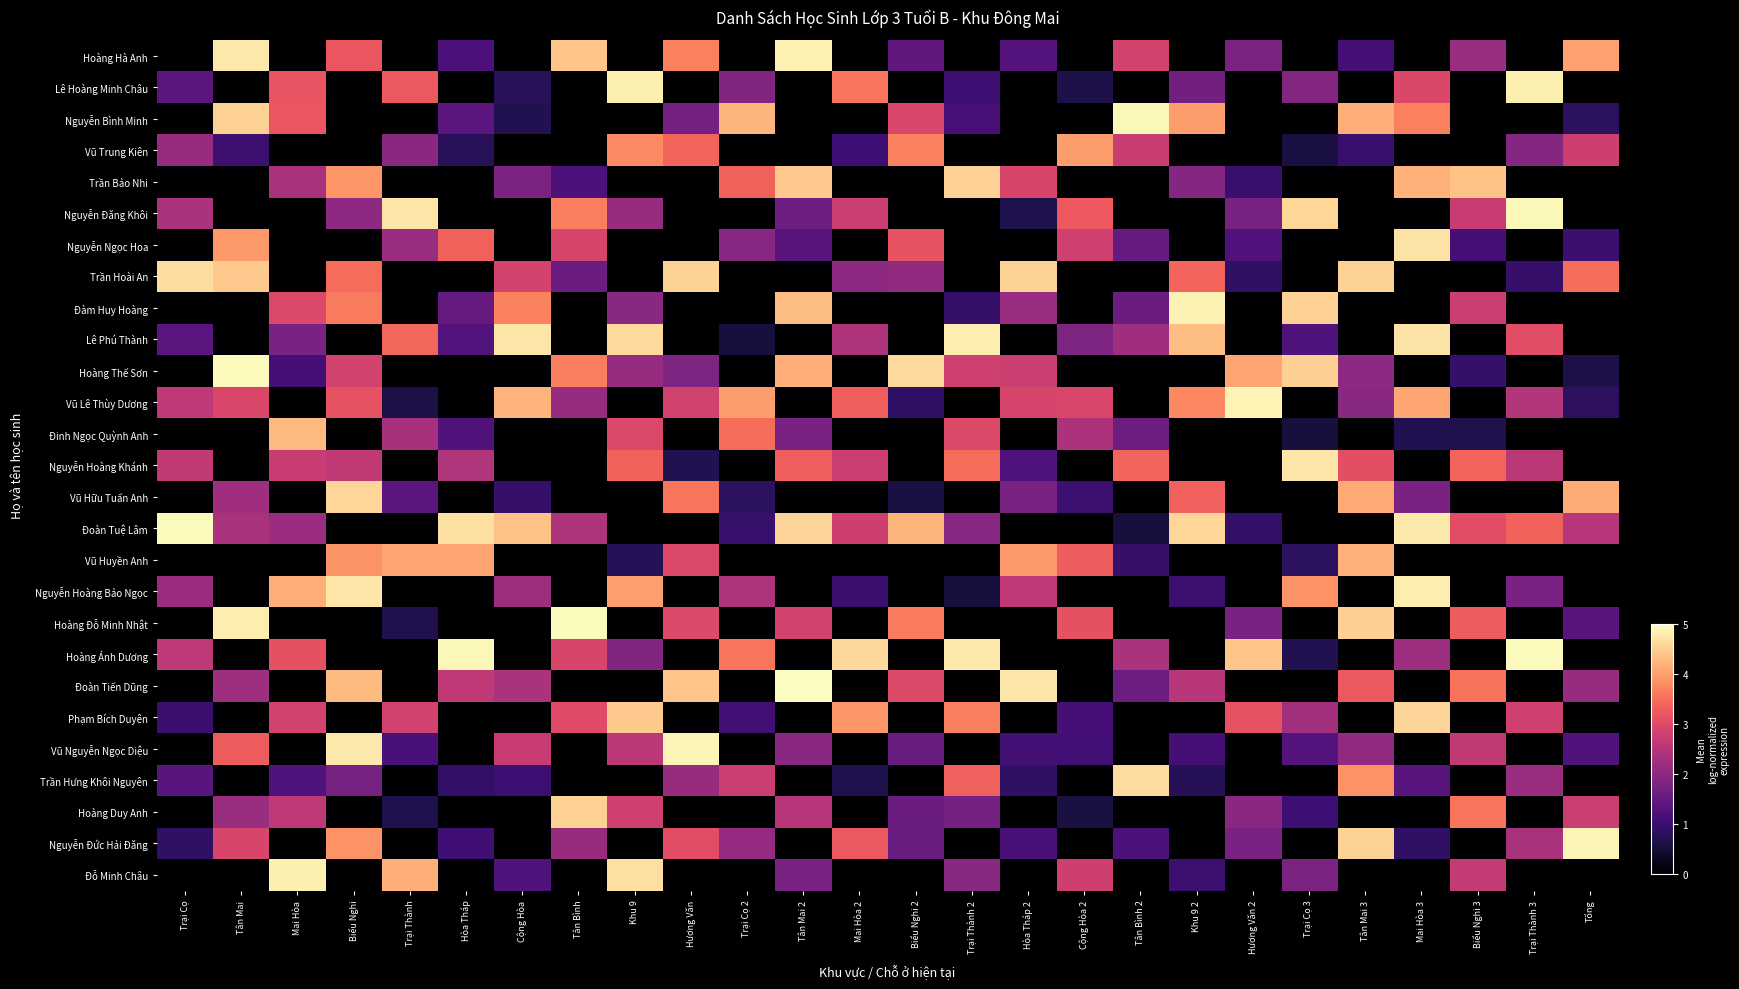

Reading left to right, transcribe all the data shown in this chart.

Hoàng Hà Anh: Trại Cọ=0.0	Tân Mai=4.8	Mai Hòa=0.0	Biểu Nghi=3.2	Trại Thành=0.0	Hòa Tháp=1.2	Cộng Hòa=0.0	Tân Bình=4.4	Khu 9=0.0	Hương Văn=3.7	Trại Cọ 2=0.0	Tân Mai 2=4.9	Mai Hòa 2=0.0	Biểu Nghi 2=1.5	Trại Thành 2=0.0	Hòa Tháp 2=1.3	Cộng Hòa 2=0.0	Tân Bình 2=2.9	Khu 9 2=0.0	Hương Văn 2=1.8	Trại Cọ 3=0.0	Tân Mai 3=1.1	Mai Hòa 3=0.0	Biểu Nghi 3=2.1	Trại Thành 3=0.0	Tổng=4.0
Lê Hoàng Minh Châu: Trại Cọ=1.4	Tân Mai=0.0	Mai Hòa=3.2	Biểu Nghi=0.0	Trại Thành=3.2	Hòa Tháp=0.0	Cộng Hòa=0.8	Tân Bình=0.0	Khu 9=4.8	Hương Văn=0.0	Trại Cọ 2=1.9	Tân Mai 2=0.0	Mai Hòa 2=3.6	Biểu Nghi 2=0.0	Trại Thành 2=1.0	Hòa Tháp 2=0.0	Cộng Hòa 2=0.7	Tân Bình 2=0.0	Khu 9 2=1.7	Hương Văn 2=0.0	Trại Cọ 3=1.9	Tân Mai 3=0.0	Mai Hòa 3=3.0	Biểu Nghi 3=0.0	Trại Thành 3=4.9	Tổng=0.0
Nguyễn Bình Minh: Trại Cọ=0.0	Tân Mai=4.5	Mai Hòa=3.2	Biểu Nghi=0.0	Trại Thành=0.0	Hòa Tháp=1.4	Cộng Hòa=0.7	Tân Bình=0.0	Khu 9=0.0	Hương Văn=1.7	Trại Cọ 2=4.2	Tân Mai 2=0.0	Mai Hòa 2=0.0	Biểu Nghi 2=2.9	Trại Thành 2=1.1	Hòa Tháp 2=0.0	Cộng Hòa 2=0.0	Tân Bình 2=4.9	Khu 9 2=4.0	Hương Văn 2=0.0	Trại Cọ 3=0.0	Tân Mai 3=4.2	Mai Hòa 3=3.7	Biểu Nghi 3=0.0	Trại Thành 3=0.0	Tổng=0.8
Vũ Trung Kiên: Trại Cọ=2.1	Tân Mai=1.0	Mai Hòa=0.0	Biểu Nghi=0.0	Trại Thành=2.0	Hòa Tháp=0.8	Cộng Hòa=0.0	Tân Bình=0.0	Khu 9=3.8	Hương Văn=3.4	Trại Cọ 2=0.0	Tân Mai 2=0.0	Mai Hòa 2=1.0	Biểu Nghi 2=3.7	Trại Thành 2=0.0	Hòa Tháp 2=0.0	Cộng Hòa 2=4.0	Tân Bình 2=2.7	Khu 9 2=0.0	Hương Văn 2=0.0	Trại Cọ 3=0.6	Tân Mai 3=1.0	Mai Hòa 3=0.0	Biểu Nghi 3=0.0	Trại Thành 3=1.9	Tổng=2.8
Trần Bảo Nhi: Trại Cọ=0.0	Tân Mai=0.0	Mai Hòa=2.3	Biểu Nghi=3.9	Trại Thành=0.0	Hòa Tháp=0.0	Cộng Hòa=1.8	Tân Bình=1.2	Khu 9=0.0	Hương Văn=0.0	Trại Cọ 2=3.4	Tân Mai 2=4.4	Mai Hòa 2=0.0	Biểu Nghi 2=0.0	Trại Thành 2=4.5	Hòa Tháp 2=2.9	Cộng Hòa 2=0.0	Tân Bình 2=0.0	Khu 9 2=1.9	Hương Văn 2=1.0	Trại Cọ 3=0.0	Tân Mai 3=0.0	Mai Hòa 3=4.2	Biểu Nghi 3=4.4	Trại Thành 3=0.0	Tổng=0.0
Nguyễn Đăng Khôi: Trại Cọ=2.4	Tân Mai=0.0	Mai Hòa=0.0	Biểu Nghi=2.0	Trại Thành=4.7	Hòa Tháp=0.0	Cộng Hòa=0.0	Tân Bình=3.7	Khu 9=2.1	Hương Văn=0.0	Trại Cọ 2=0.0	Tân Mai 2=1.6	Mai Hòa 2=2.7	Biểu Nghi 2=0.0	Trại Thành 2=0.0	Hòa Tháp 2=0.7	Cộng Hòa 2=3.2	Tân Bình 2=0.0	Khu 9 2=0.0	Hương Văn 2=1.8	Trại Cọ 3=4.6	Tân Mai 3=0.0	Mai Hòa 3=0.0	Biểu Nghi 3=2.7	Trại Thành 3=4.9	Tổng=0.0
Nguyễn Ngọc Hoa: Trại Cọ=0.0	Tân Mai=3.9	Mai Hòa=0.0	Biểu Nghi=0.0	Trại Thành=2.2	Hòa Tháp=3.3	Cộng Hòa=0.0	Tân Bình=2.9	Khu 9=0.0	Hương Văn=0.0	Trại Cọ 2=1.9	Tân Mai 2=1.3	Mai Hòa 2=0.0	Biểu Nghi 2=3.2	Trại Thành 2=0.0	Hòa Tháp 2=0.0	Cộng Hòa 2=2.8	Tân Bình 2=1.5	Khu 9 2=0.0	Hương Văn 2=1.3	Trại Cọ 3=0.0	Tân Mai 3=0.0	Mai Hòa 3=4.7	Biểu Nghi 3=1.1	Trại Thành 3=0.0	Tổng=1.0
Trần Hoài An: Trại Cọ=4.7	Tân Mai=4.4	Mai Hòa=0.0	Biểu Nghi=3.5	Trại Thành=0.0	Hòa Tháp=0.0	Cộng Hòa=2.9	Tân Bình=1.6	Khu 9=0.0	Hương Văn=4.5	Trại Cọ 2=0.0	Tân Mai 2=0.0	Mai Hòa 2=2.0	Biểu Nghi 2=2.1	Trại Thành 2=0.0	Hòa Tháp 2=4.5	Cộng Hòa 2=0.0	Tân Bình 2=0.0	Khu 9 2=3.4	Hương Văn 2=0.9	Trại Cọ 3=0.0	Tân Mai 3=4.5	Mai Hòa 3=0.0	Biểu Nghi 3=0.0	Trại Thành 3=1.0	Tổng=3.5
Đàm Huy Hoàng: Trại Cọ=0.0	Tân Mai=0.0	Mai Hòa=3.0	Biểu Nghi=3.6	Trại Thành=0.0	Hòa Tháp=1.5	Cộng Hòa=3.7	Tân Bình=0.0	Khu 9=2.0	Hương Văn=0.0	Trại Cọ 2=0.0	Tân Mai 2=4.3	Mai Hòa 2=0.0	Biểu Nghi 2=0.0	Trại Thành 2=0.9	Hòa Tháp 2=2.2	Cộng Hòa 2=0.0	Tân Bình 2=1.6	Khu 9 2=4.9	Hương Văn 2=0.0	Trại Cọ 3=4.5	Tân Mai 3=0.0	Mai Hòa 3=0.0	Biểu Nghi 3=2.8	Trại Thành 3=0.0	Tổng=0.0
Lê Phú Thành: Trại Cọ=1.4	Tân Mai=0.0	Mai Hòa=1.8	Biểu Nghi=0.0	Trại Thành=3.4	Hòa Tháp=1.3	Cộng Hòa=4.7	Tân Bình=0.0	Khu 9=4.6	Hương Văn=0.0	Trại Cọ 2=0.6	Tân Mai 2=0.0	Mai Hòa 2=2.4	Biểu Nghi 2=0.0	Trại Thành 2=4.8	Hòa Tháp 2=0.0	Cộng Hòa 2=1.8	Tân Bình 2=2.2	Khu 9 2=4.3	Hương Văn 2=0.0	Trại Cọ 3=1.3	Tân Mai 3=0.0	Mai Hòa 3=4.7	Biểu Nghi 3=0.0	Trại Thành 3=3.1	Tổng=0.0
Hoàng Thế Sơn: Trại Cọ=0.0	Tân Mai=5.0	Mai Hòa=1.1	Biểu Nghi=2.8	Trại Thành=0.0	Hòa Tháp=0.0	Cộng Hòa=0.0	Tân Bình=3.7	Khu 9=2.1	Hương Văn=1.8	Trại Cọ 2=0.0	Tân Mai 2=4.1	Mai Hòa 2=0.0	Biểu Nghi 2=4.6	Trại Thành 2=2.8	Hòa Tháp 2=2.8	Cộng Hòa 2=0.0	Tân Bình 2=0.0	Khu 9 2=0.0	Hương Văn 2=4.1	Trại Cọ 3=4.5	Tân Mai 3=2.0	Mai Hòa 3=0.0	Biểu Nghi 3=0.9	Trại Thành 3=0.0	Tổng=0.7
Vũ Lê Thùy Dương: Trại Cọ=2.6	Tân Mai=2.9	Mai Hòa=0.0	Biểu Nghi=3.2	Trại Thành=0.6	Hòa Tháp=0.0	Cộng Hòa=4.2	Tân Bình=2.1	Khu 9=0.0	Hương Văn=2.9	Trại Cọ 2=4.0	Tân Mai 2=0.0	Mai Hòa 2=3.3	Biểu Nghi 2=0.9	Trại Thành 2=0.0	Hòa Tháp 2=2.9	Cộng Hòa 2=2.9	Tân Bình 2=0.0	Khu 9 2=3.8	Hương Văn 2=4.9	Trại Cọ 3=0.0	Tân Mai 3=2.0	Mai Hòa 3=4.1	Biểu Nghi 3=0.0	Trại Thành 3=2.5	Tổng=0.9
Đinh Ngọc Quỳnh Anh: Trại Cọ=0.0	Tân Mai=0.0	Mai Hòa=4.3	Biểu Nghi=0.0	Trại Thành=2.3	Hòa Tháp=1.3	Cộng Hòa=0.0	Tân Bình=0.0	Khu 9=3.0	Hương Văn=0.0	Trại Cọ 2=3.5	Tân Mai 2=1.8	Mai Hòa 2=0.0	Biểu Nghi 2=0.0	Trại Thành 2=3.0	Hòa Tháp 2=0.0	Cộng Hòa 2=2.4	Tân Bình 2=1.6	Khu 9 2=0.0	Hương Văn 2=0.0	Trại Cọ 3=0.6	Tân Mai 3=0.0	Mai Hòa 3=0.7	Biểu Nghi 3=0.7	Trại Thành 3=0.0	Tổng=0.0
Nguyễn Hoàng Khánh: Trại Cọ=2.6	Tân Mai=0.0	Mai Hòa=2.7	Biểu Nghi=2.6	Trại Thành=0.0	Hòa Tháp=2.5	Cộng Hòa=0.0	Tân Bình=0.0	Khu 9=3.4	Hương Văn=0.7	Trại Cọ 2=0.0	Tân Mai 2=3.3	Mai Hòa 2=2.8	Biểu Nghi 2=0.0	Trại Thành 2=3.5	Hòa Tháp 2=1.2	Cộng Hòa 2=0.0	Tân Bình 2=3.4	Khu 9 2=0.0	Hương Văn 2=0.0	Trại Cọ 3=4.7	Tân Mai 3=3.1	Mai Hòa 3=0.0	Biểu Nghi 3=3.4	Trại Thành 3=2.6	Tổng=0.0
Vũ Hữu Tuấn Anh: Trại Cọ=0.0	Tân Mai=2.2	Mai Hòa=0.0	Biểu Nghi=4.6	Trại Thành=1.4	Hòa Tháp=0.0	Cộng Hòa=1.0	Tân Bình=0.0	Khu 9=0.0	Hương Văn=3.6	Trại Cọ 2=0.8	Tân Mai 2=0.0	Mai Hòa 2=0.0	Biểu Nghi 2=0.6	Trại Thành 2=0.0	Hòa Tháp 2=1.8	Cộng Hòa 2=1.0	Tân Bình 2=0.0	Khu 9 2=3.3	Hương Văn 2=0.0	Trại Cọ 3=0.0	Tân Mai 3=4.1	Mai Hòa 3=1.8	Biểu Nghi 3=0.0	Trại Thành 3=0.0	Tổng=4.1
Đoàn Tuệ Lâm: Trại Cọ=5.0	Tân Mai=2.4	Mai Hòa=2.2	Biểu Nghi=0.0	Trại Thành=0.0	Hòa Tháp=4.7	Cộng Hòa=4.4	Tân Bình=2.4	Khu 9=0.0	Hương Văn=0.0	Trại Cọ 2=1.0	Tân Mai 2=4.6	Mai Hòa 2=2.8	Biểu Nghi 2=4.2	Trại Thành 2=1.9	Hòa Tháp 2=0.0	Cộng Hòa 2=0.0	Tân Bình 2=0.5	Khu 9 2=4.6	Hương Văn 2=0.9	Trại Cọ 3=0.0	Tân Mai 3=0.0	Mai Hòa 3=4.8	Biểu Nghi 3=3.1	Trại Thành 3=3.3	Tổng=2.5
Vũ Huyền Anh: Trại Cọ=0.0	Tân Mai=0.0	Mai Hòa=0.0	Biểu Nghi=3.9	Trại Thành=4.1	Hòa Tháp=4.1	Cộng Hòa=0.0	Tân Bình=0.0	Khu 9=0.8	Hương Văn=3.0	Trại Cọ 2=0.0	Tân Mai 2=0.0	Mai Hòa 2=0.0	Biểu Nghi 2=0.0	Trại Thành 2=0.0	Hòa Tháp 2=3.9	Cộng Hòa 2=3.3	Tân Bình 2=1.0	Khu 9 2=0.0	Hương Văn 2=0.0	Trại Cọ 3=0.8	Tân Mai 3=4.2	Mai Hòa 3=0.0	Biểu Nghi 3=0.0	Trại Thành 3=0.0	Tổng=0.0
Nguyễn Hoàng Bảo Ngọc: Trại Cọ=2.2	Tân Mai=0.0	Mai Hòa=4.2	Biểu Nghi=4.8	Trại Thành=0.0	Hòa Tháp=0.0	Cộng Hòa=2.2	Tân Bình=0.0	Khu 9=4.0	Hương Văn=0.0	Trại Cọ 2=2.4	Tân Mai 2=0.0	Mai Hòa 2=1.0	Biểu Nghi 2=0.0	Trại Thành 2=0.6	Hòa Tháp 2=2.6	Cộng Hòa 2=0.0	Tân Bình 2=0.0	Khu 9 2=1.0	Hương Văn 2=0.0	Trại Cọ 3=3.9	Tân Mai 3=0.0	Mai Hòa 3=4.8	Biểu Nghi 3=0.0	Trại Thành 3=1.8	Tổng=0.0
Hoàng Đỗ Minh Nhật: Trại Cọ=0.0	Tân Mai=4.8	Mai Hòa=0.0	Biểu Nghi=0.0	Trại Thành=0.7	Hòa Tháp=0.0	Cộng Hòa=0.0	Tân Bình=5.0	Khu 9=0.0	Hương Văn=3.0	Trại Cọ 2=0.0	Tân Mai 2=2.9	Mai Hòa 2=0.0	Biểu Nghi 2=3.6	Trại Thành 2=0.0	Hòa Tháp 2=0.0	Cộng Hòa 2=3.1	Tân Bình 2=0.0	Khu 9 2=0.0	Hương Văn 2=1.8	Trại Cọ 3=0.0	Tân Mai 3=4.5	Mai Hòa 3=0.0	Biểu Nghi 3=3.3	Trại Thành 3=0.0	Tổng=1.3
Hoàng Ánh Dương: Trại Cọ=2.6	Tân Mai=0.0	Mai Hòa=3.1	Biểu Nghi=0.0	Trại Thành=0.0	Hòa Tháp=4.9	Cộng Hòa=0.0	Tân Bình=2.9	Khu 9=1.9	Hương Văn=0.0	Trại Cọ 2=3.6	Tân Mai 2=0.0	Mai Hòa 2=4.6	Biểu Nghi 2=0.0	Trại Thành 2=4.8	Hòa Tháp 2=0.0	Cộng Hòa 2=0.0	Tân Bình 2=2.4	Khu 9 2=0.0	Hương Văn 2=4.4	Trại Cọ 3=0.7	Tân Mai 3=0.0	Mai Hòa 3=2.2	Biểu Nghi 3=0.0	Trại Thành 3=4.9	Tổng=0.0
Đoàn Tiến Dũng: Trại Cọ=0.0	Tân Mai=2.2	Mai Hòa=0.0	Biểu Nghi=4.3	Trại Thành=0.0	Hòa Tháp=2.6	Cộng Hòa=2.4	Tân Bình=0.0	Khu 9=0.0	Hương Văn=4.4	Trại Cọ 2=0.0	Tân Mai 2=5.0	Mai Hòa 2=0.0	Biểu Nghi 2=3.0	Trại Thành 2=0.0	Hòa Tháp 2=4.8	Cộng Hòa 2=0.0	Tân Bình 2=1.6	Khu 9 2=2.5	Hương Văn 2=0.0	Trại Cọ 3=0.0	Tân Mai 3=3.2	Mai Hòa 3=0.0	Biểu Nghi 3=3.5	Trại Thành 3=0.0	Tổng=2.1
Phạm Bích Duyên: Trại Cọ=1.0	Tân Mai=0.0	Mai Hòa=2.8	Biểu Nghi=0.0	Trại Thành=2.8	Hòa Tháp=0.0	Cộng Hòa=0.0	Tân Bình=3.0	Khu 9=4.4	Hương Văn=0.0	Trại Cọ 2=1.1	Tân Mai 2=0.0	Mai Hòa 2=3.9	Biểu Nghi 2=0.0	Trại Thành 2=3.7	Hòa Tháp 2=0.0	Cộng Hòa 2=1.1	Tân Bình 2=0.0	Khu 9 2=0.0	Hương Văn 2=3.2	Trại Cọ 3=2.3	Tân Mai 3=0.0	Mai Hòa 3=4.6	Biểu Nghi 3=0.0	Trại Thành 3=2.8	Tổng=0.0
Vũ Nguyễn Ngọc Diệu: Trại Cọ=0.0	Tân Mai=3.3	Mai Hòa=0.0	Biểu Nghi=4.8	Trại Thành=1.2	Hòa Tháp=0.0	Cộng Hòa=2.7	Tân Bình=0.0	Khu 9=2.6	Hương Văn=4.9	Trại Cọ 2=0.0	Tân Mai 2=2.0	Mai Hòa 2=0.0	Biểu Nghi 2=1.6	Trại Thành 2=0.0	Hòa Tháp 2=1.1	Cộng Hòa 2=1.1	Tân Bình 2=0.0	Khu 9 2=1.1	Hương Văn 2=0.0	Trại Cọ 3=1.3	Tân Mai 3=2.1	Mai Hòa 3=0.0	Biểu Nghi 3=2.6	Trại Thành 3=0.0	Tổng=1.3
Trần Hưng Khôi Nguyên: Trại Cọ=1.4	Tân Mai=0.0	Mai Hòa=1.3	Biểu Nghi=1.8	Trại Thành=0.0	Hòa Tháp=0.9	Cộng Hòa=1.0	Tân Bình=0.0	Khu 9=0.0	Hương Văn=2.1	Trại Cọ 2=2.8	Tân Mai 2=0.0	Mai Hòa 2=0.7	Biểu Nghi 2=0.0	Trại Thành 2=3.3	Hòa Tháp 2=0.9	Cộng Hòa 2=0.0	Tân Bình 2=4.6	Khu 9 2=0.8	Hương Văn 2=0.0	Trại Cọ 3=0.0	Tân Mai 3=3.9	Mai Hòa 3=1.3	Biểu Nghi 3=0.0	Trại Thành 3=2.2	Tổng=0.0
Hoàng Duy Anh: Trại Cọ=0.0	Tân Mai=2.2	Mai Hòa=2.6	Biểu Nghi=0.0	Trại Thành=0.7	Hòa Tháp=0.0	Cộng Hòa=0.0	Tân Bình=4.5	Khu 9=2.8	Hương Văn=0.0	Trại Cọ 2=0.0	Tân Mai 2=2.5	Mai Hòa 2=0.0	Biểu Nghi 2=1.6	Trại Thành 2=1.7	Hòa Tháp 2=0.0	Cộng Hòa 2=0.6	Tân Bình 2=0.0	Khu 9 2=0.0	Hương Văn 2=2.0	Trại Cọ 3=1.0	Tân Mai 3=0.0	Mai Hòa 3=0.0	Biểu Nghi 3=3.6	Trại Thành 3=0.0	Tổng=2.7
Nguyễn Đức Hải Đăng: Trại Cọ=0.9	Tân Mai=2.9	Mai Hòa=0.0	Biểu Nghi=3.9	Trại Thành=0.0	Hòa Tháp=1.1	Cộng Hòa=0.0	Tân Bình=2.1	Khu 9=0.0	Hương Văn=3.1	Trại Cọ 2=2.1	Tân Mai 2=0.0	Mai Hòa 2=3.2	Biểu Nghi 2=1.6	Trại Thành 2=0.0	Hòa Tháp 2=1.2	Cộng Hòa 2=0.0	Tân Bình 2=1.2	Khu 9 2=0.0	Hương Văn 2=1.8	Trại Cọ 3=0.0	Tân Mai 3=4.5	Mai Hòa 3=0.9	Biểu Nghi 3=0.0	Trại Thành 3=2.3	Tổng=4.9
Đỗ Minh Châu: Trại Cọ=0.0	Tân Mai=0.0	Mai Hòa=4.9	Biểu Nghi=0.0	Trại Thành=4.2	Hòa Tháp=0.0	Cộng Hòa=1.3	Tân Bình=0.0	Khu 9=4.7	Hương Văn=0.0	Trại Cọ 2=0.0	Tân Mai 2=1.8	Mai Hòa 2=0.0	Biểu Nghi 2=0.0	Trại Thành 2=2.0	Hòa Tháp 2=0.0	Cộng Hòa 2=2.8	Tân Bình 2=0.0	Khu 9 2=1.0	Hương Văn 2=0.0	Trại Cọ 3=1.8	Tân Mai 3=0.0	Mai Hòa 3=0.0	Biểu Nghi 3=2.7	Trại Thành 3=0.0	Tổng=0.0